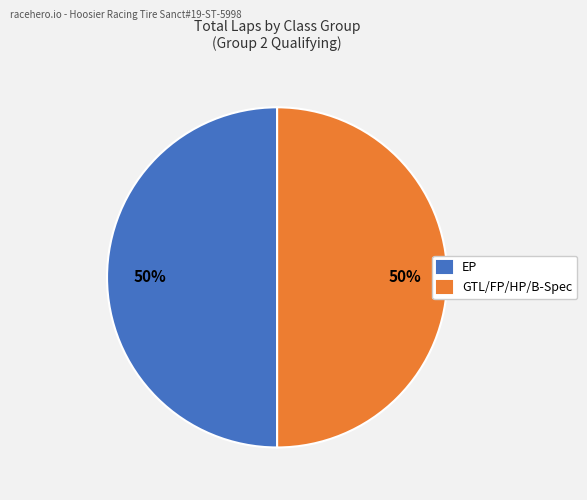

What percentage is the GTL/FP/HP/B-Spec slice, to the nearest percent?

50%